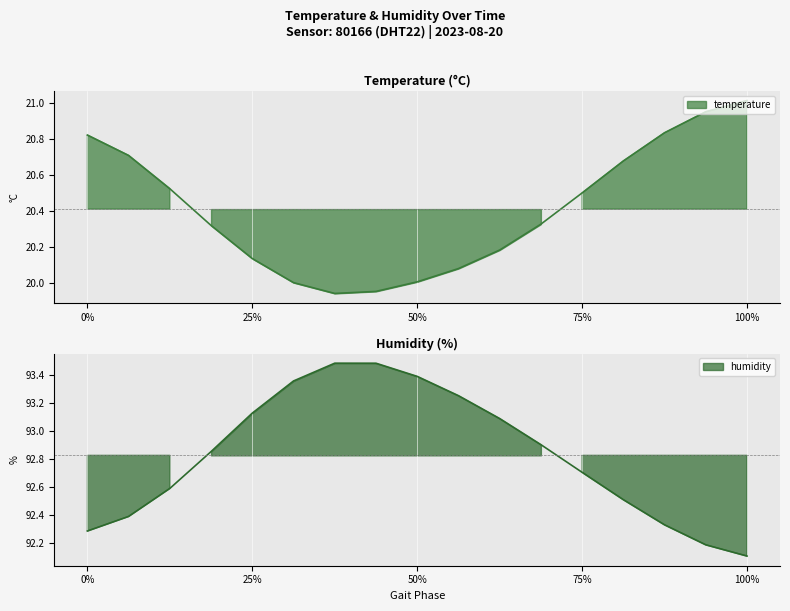

What is the approximate value of humidity at 100%?

92.1